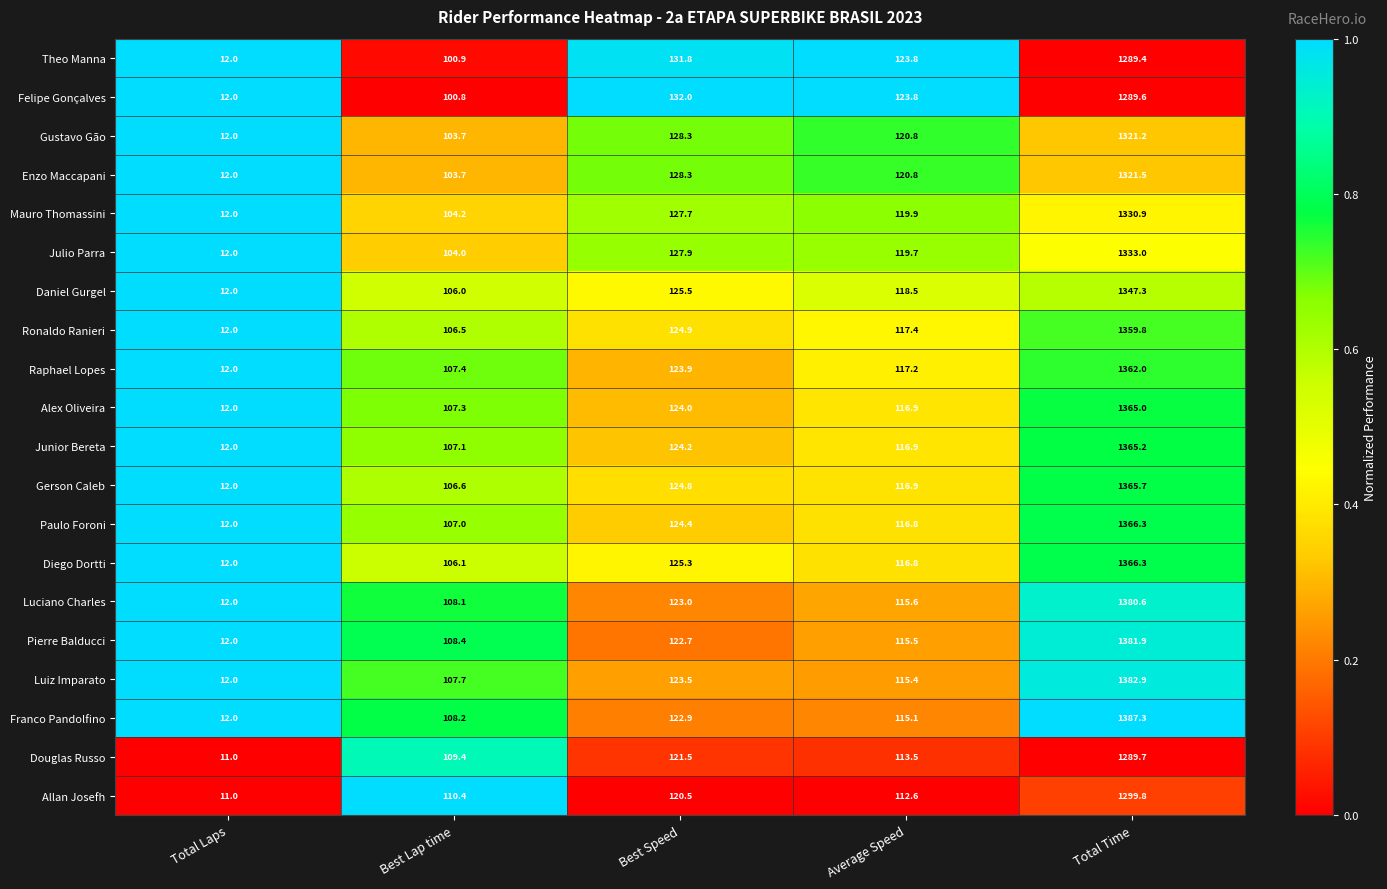

What is the difference between the highest and lowest values at Total Laps?

1.0